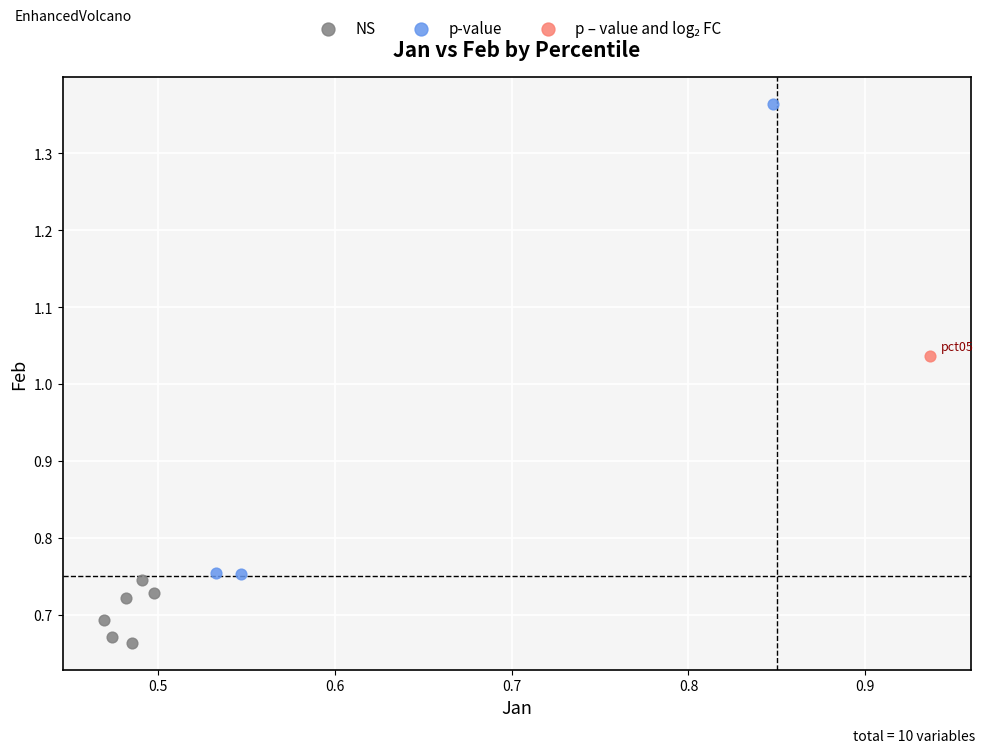

Which series contains the highest Y value?

p-value